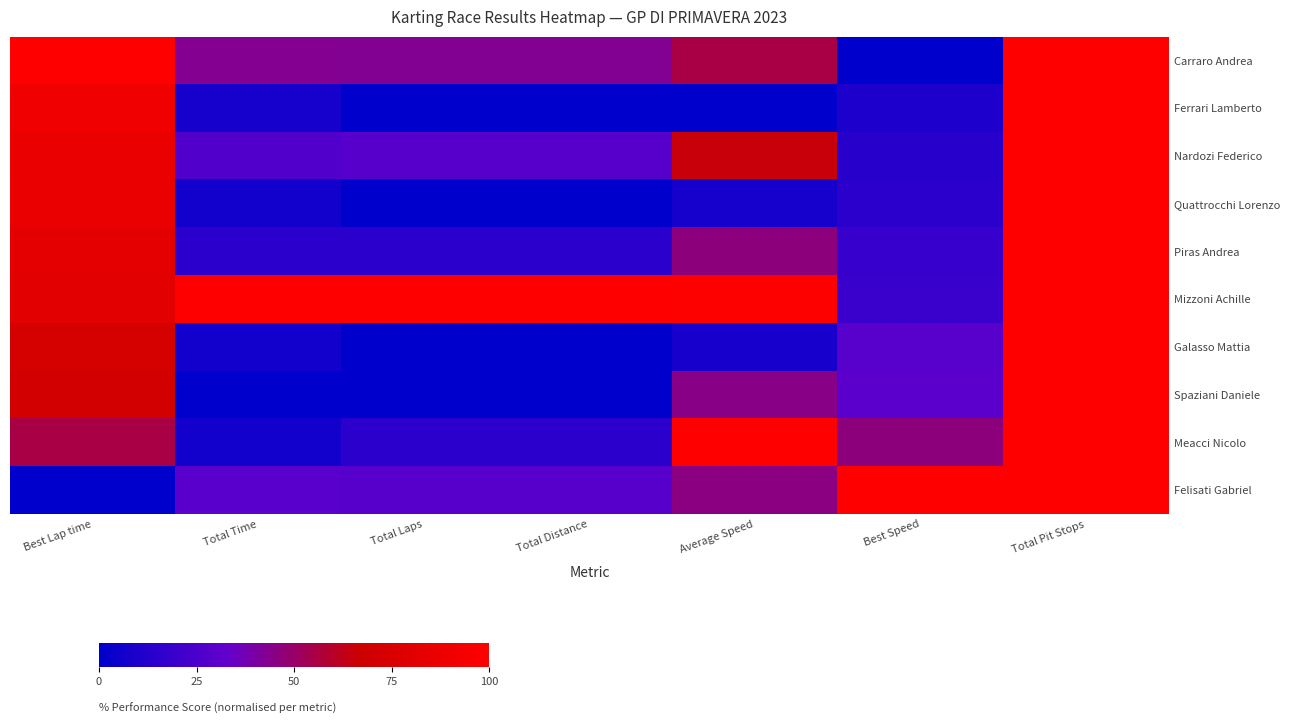

Rank the series at Total Laps from lowest to highest value.

Ferrari Lamberto, Quattrocchi Lorenzo, Galasso Mattia, Spaziani Daniele, Piras Andrea, Meacci Nicolo, Nardozi Federico, Felisati Gabriel, Carraro Andrea, Mizzoni Achille